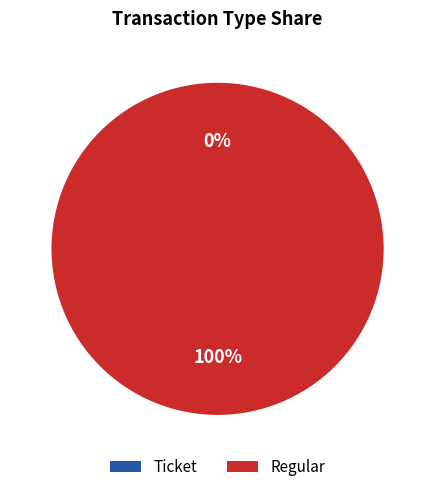

Which has a higher value, Ticket or Regular?

Regular